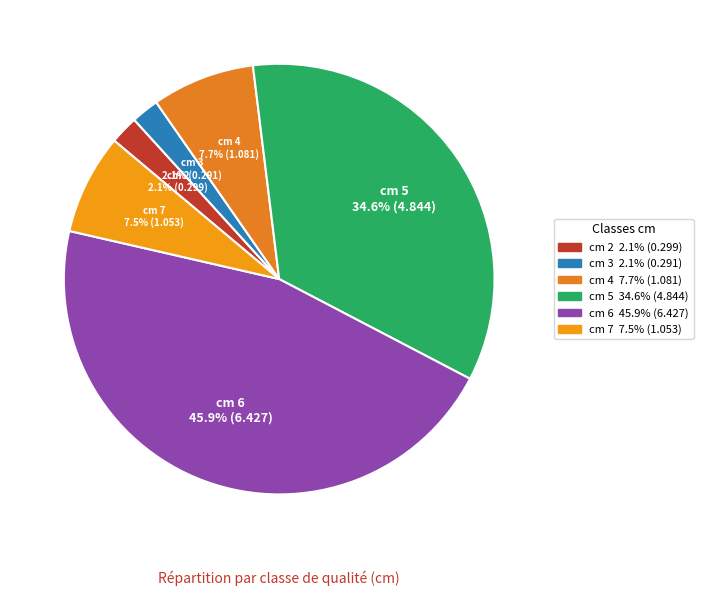

Combined, do cm 6 and cm 7 account for over 50%?

Yes